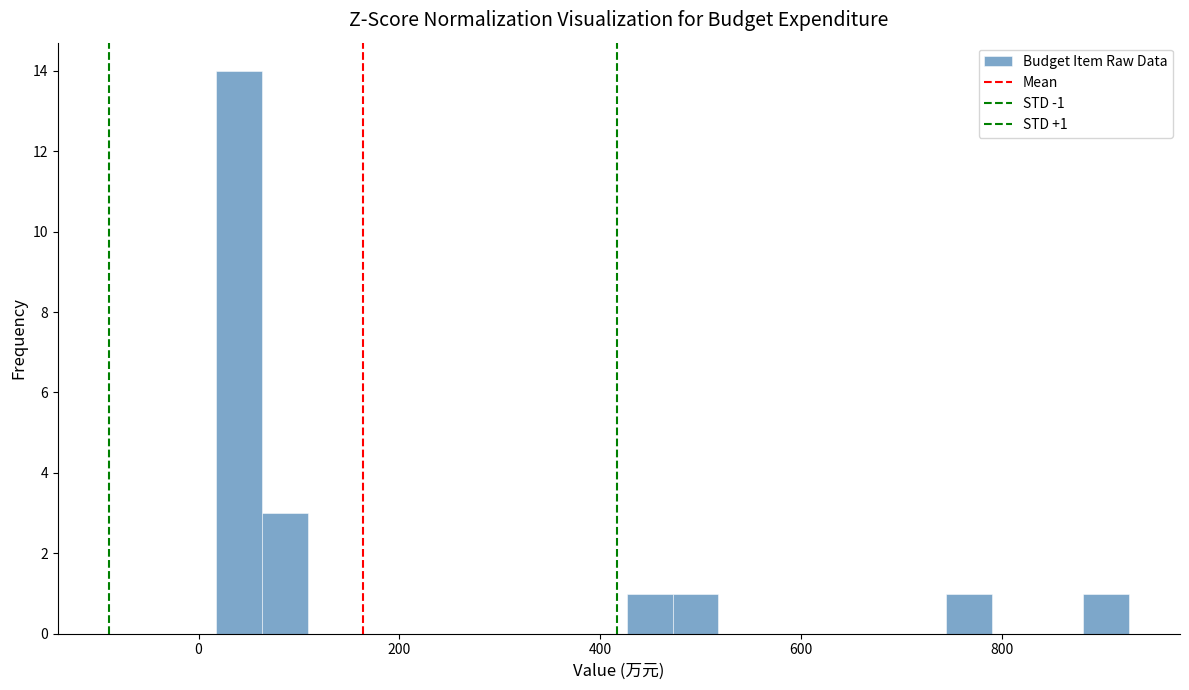

Around what value on the x-axis is the tallest bar? Give the approximate position of its centre, as read against the axis.

40